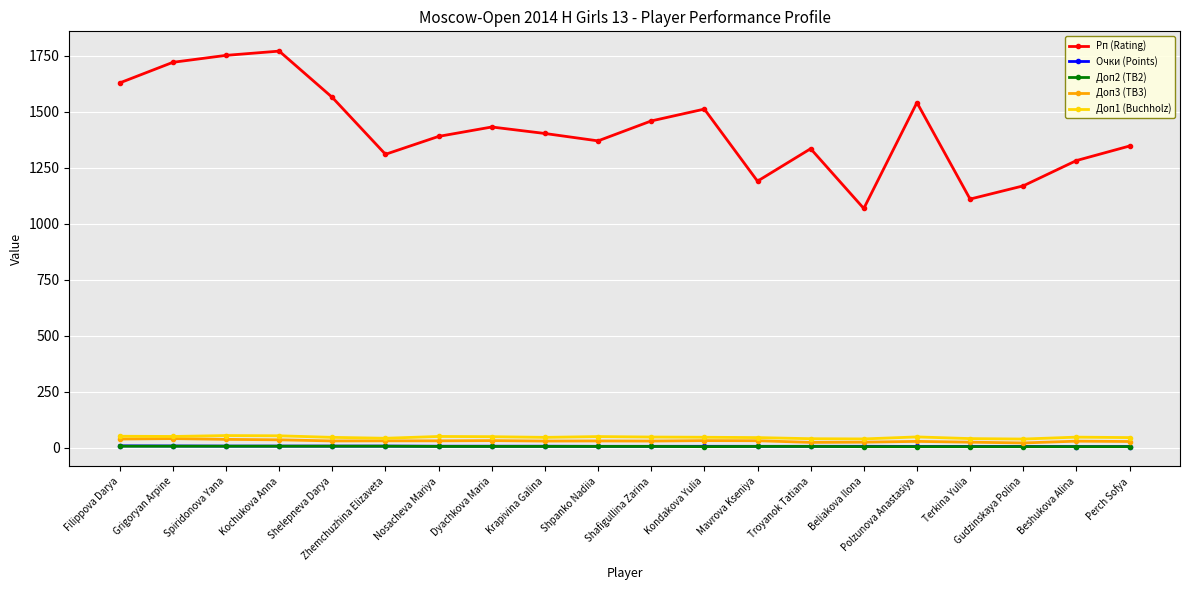

Read the Доп3 (TB3) value at Perch Sofya.

27.0